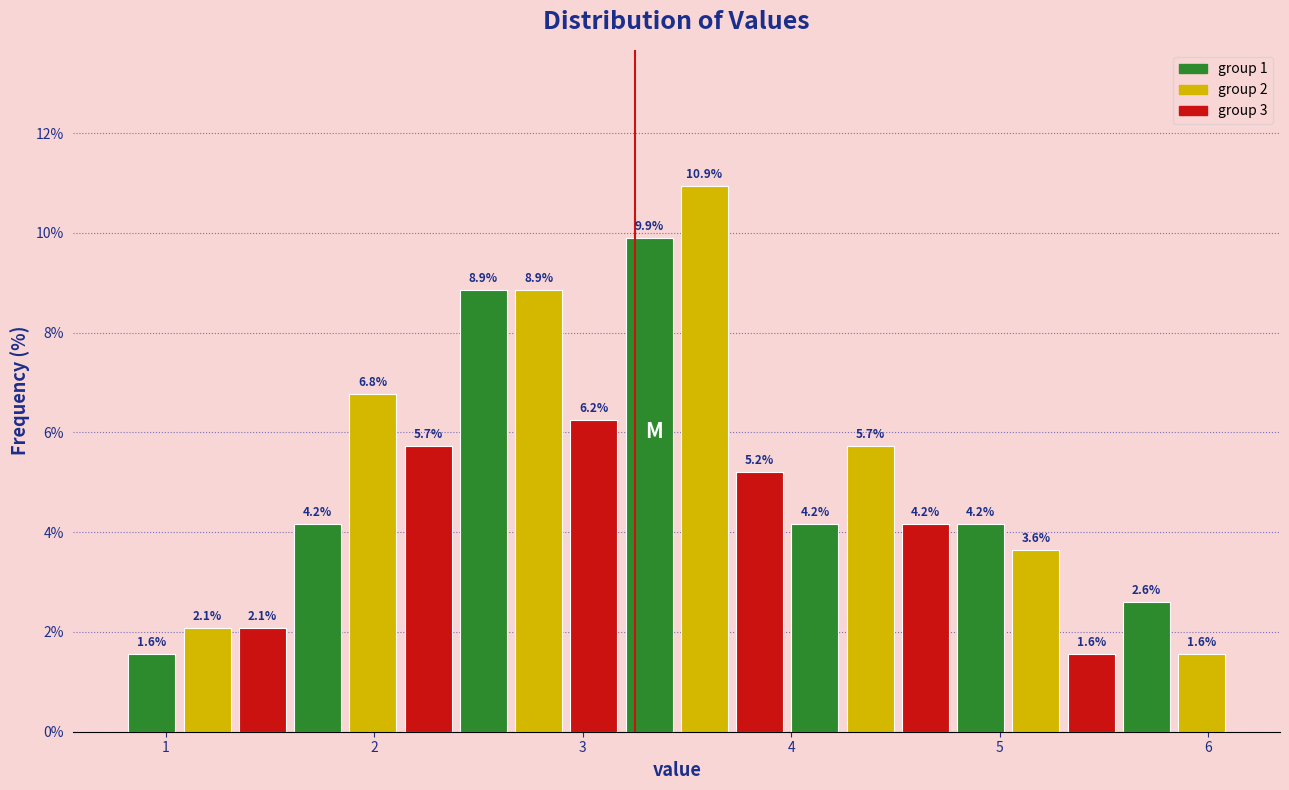

Around what value on the x-axis is the tallest bar? Give the approximate position of its centre, as read against the axis.

3.6